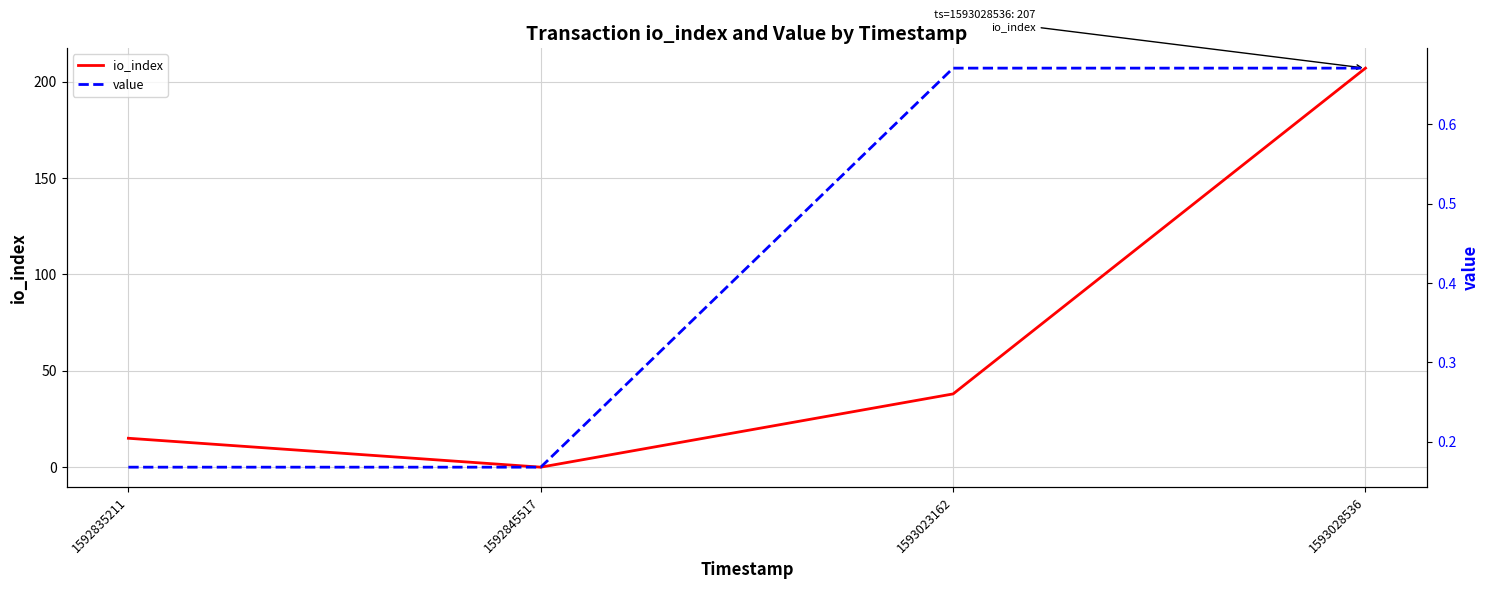

What is the total value across all series at 1592835211?

15.2